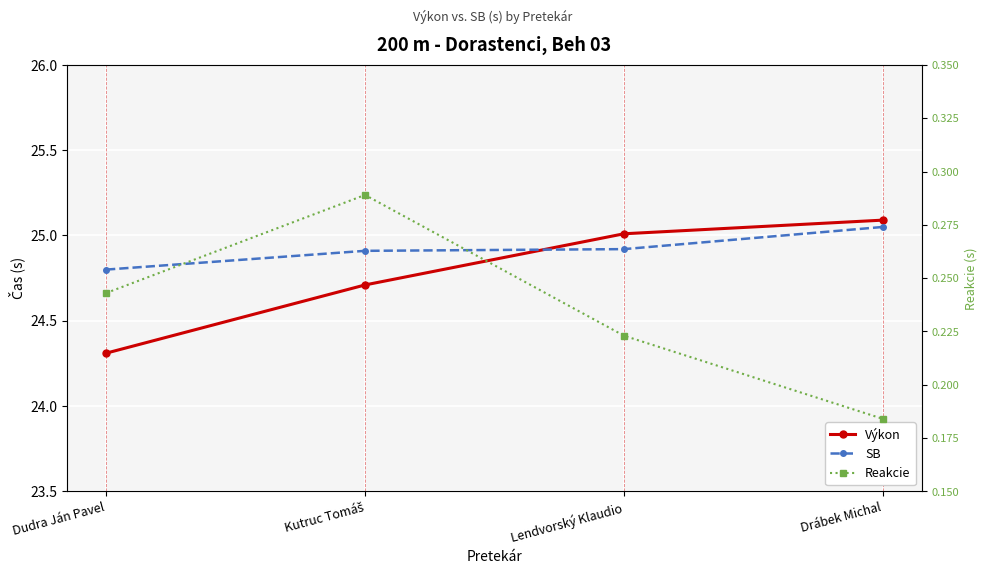

True or false: SB and Reakcie intersect in this chart.

False